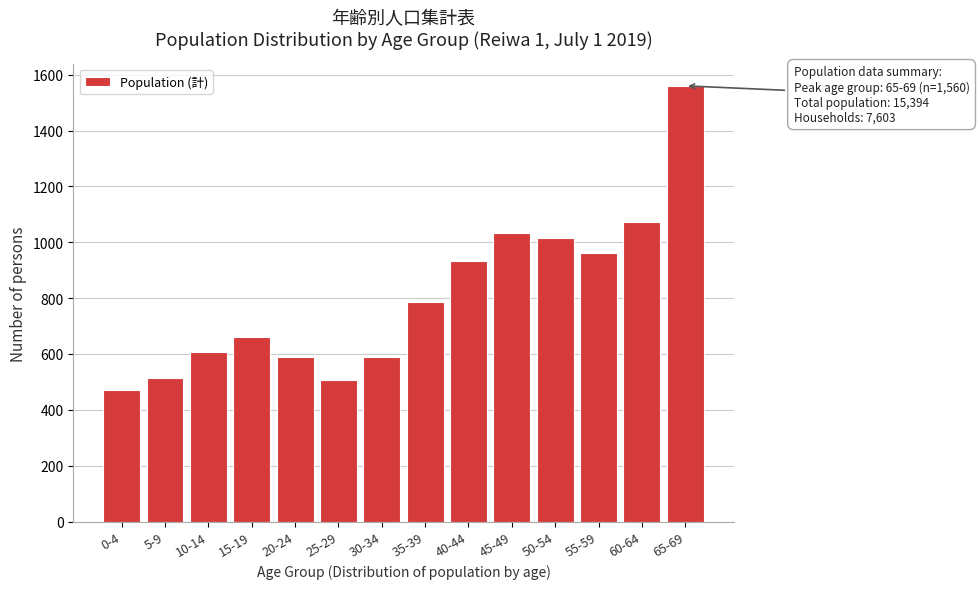

At which category does the chart reach its minimum across all series?

0-4